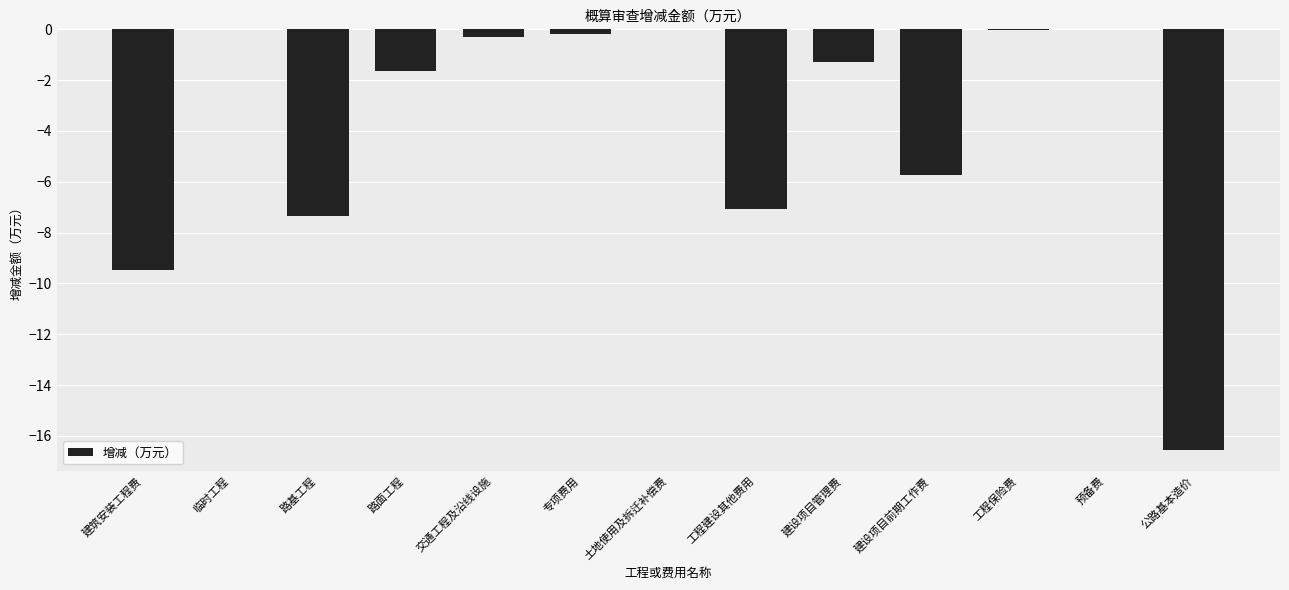

What is the average value?

-3.8